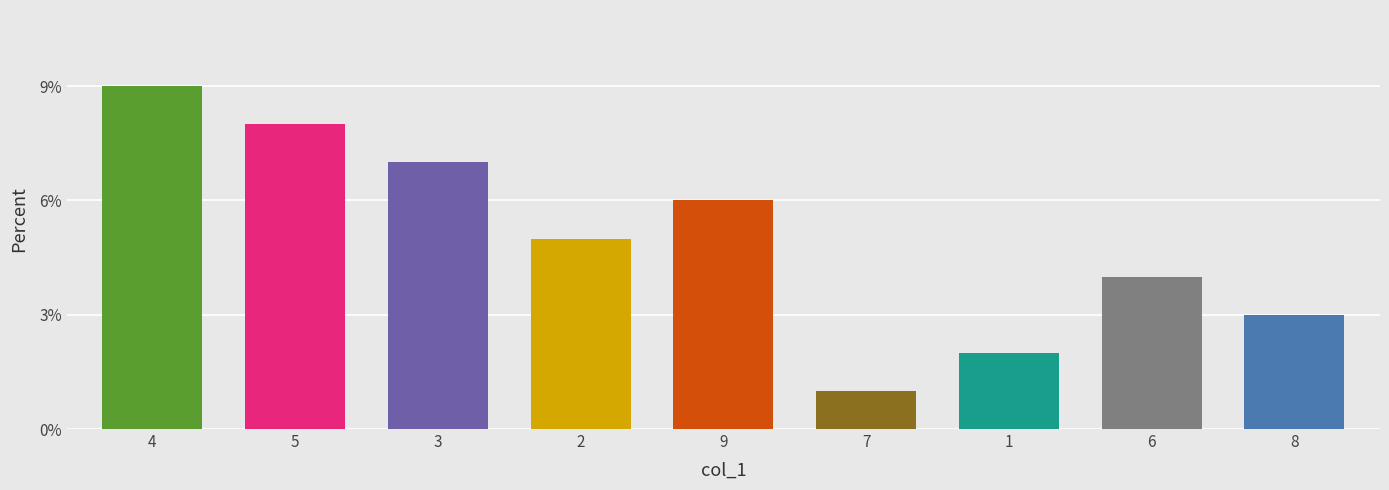

Count the values in the range 3 to 7.

5